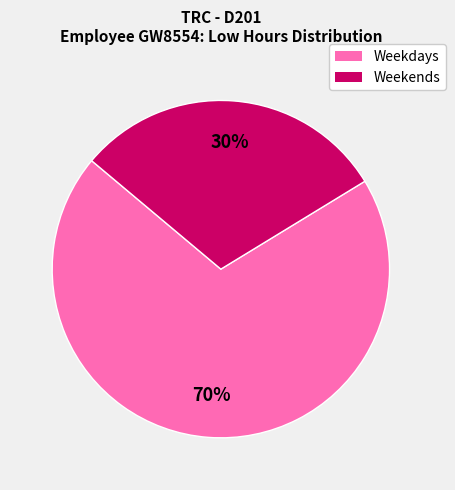

What is the ratio of the value at Weekends to the value at Weekdays?

0.4